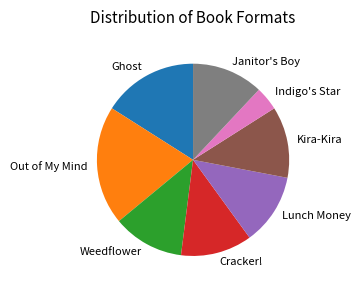

What is the largest slice in the pie chart?

Out of My Mind